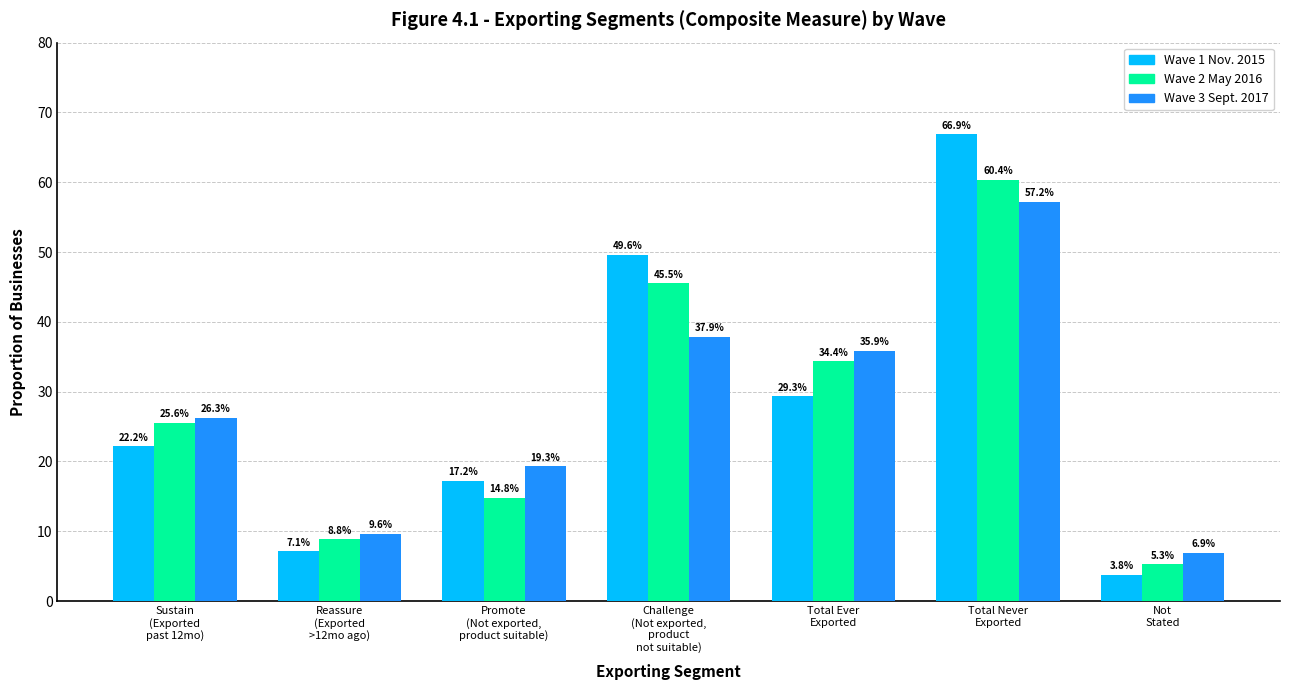

How many groups of bars are there?

7